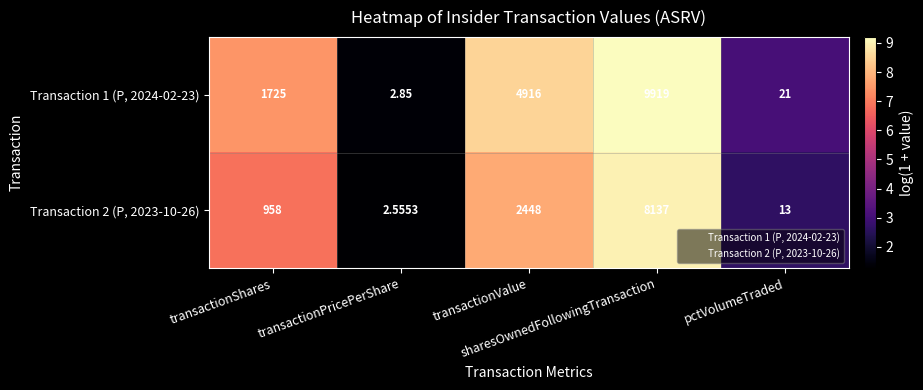

List the series in order of their peak value, lowest first.

Transaction 2 (P, 2023-10-26), Transaction 1 (P, 2024-02-23)